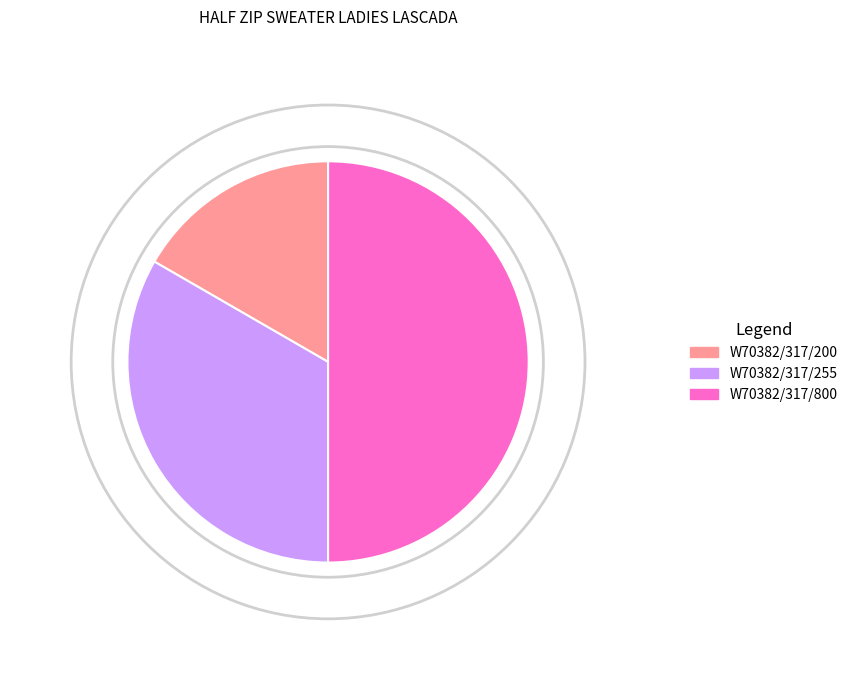

Is it true that W70382/317/800 is 42% of the pie?

False